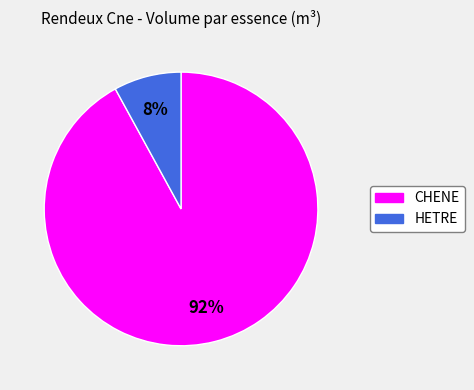

Which slice represents more than half of the pie?

CHENE